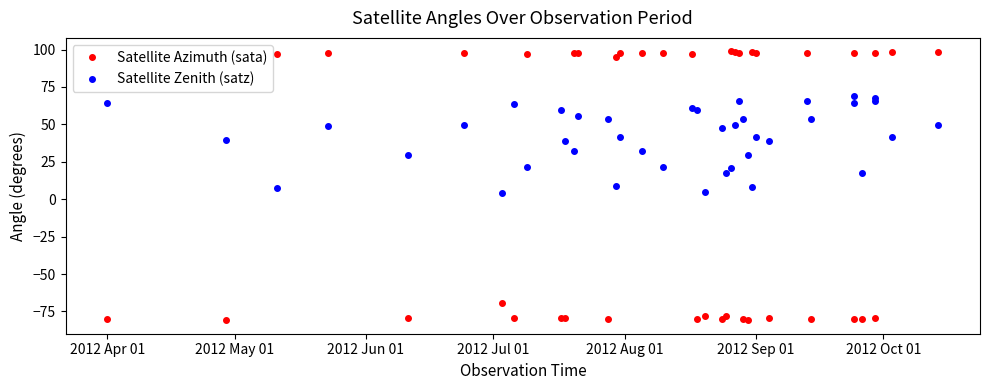

The value of Satellite Zenith (satz) at 9 is 15.1. True or false?

False